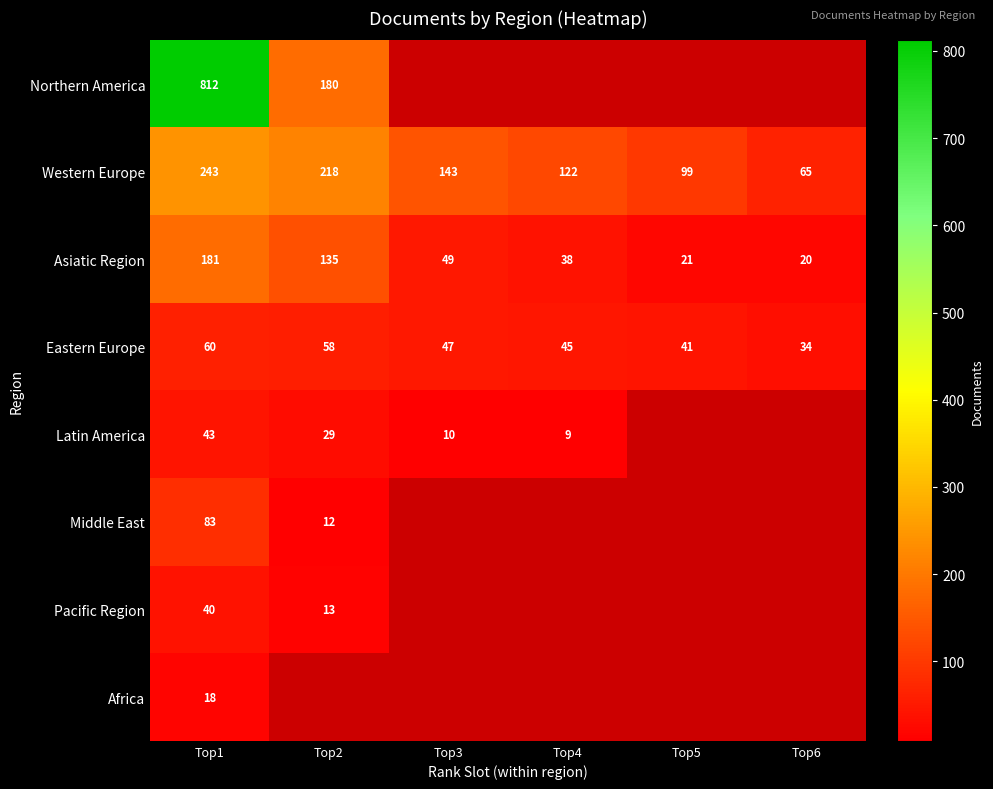

At which label is Western Europe closest to 154?

Top3